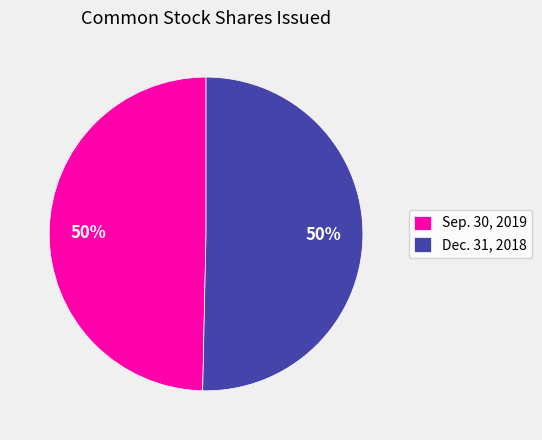

To the nearest percent, what percentage of the pie is Dec. 31, 2018?

50%